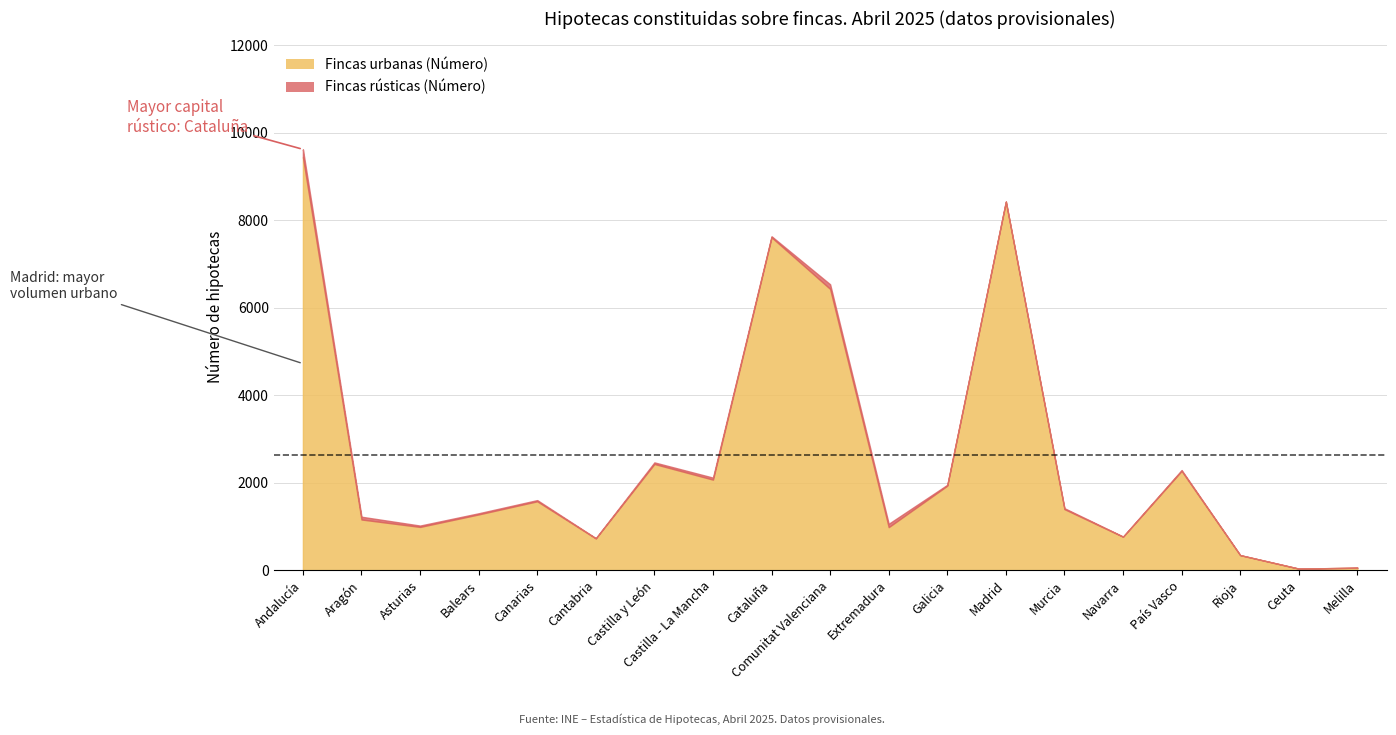

True or false: Fincas urbanas (Número) and Fincas rústicas (Número) cross at least once.

False